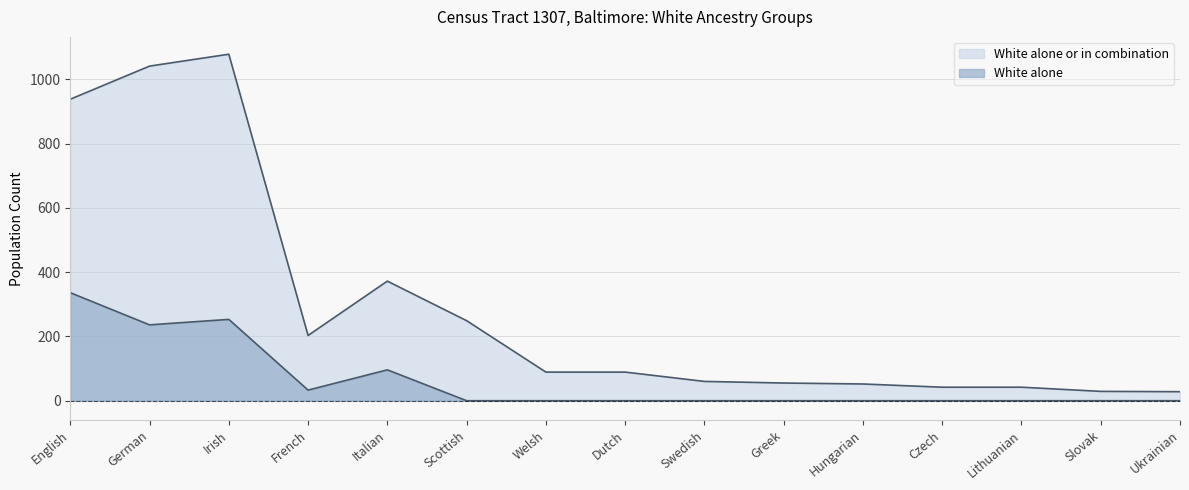

How many data points in White alone or in combination are above 89?

6